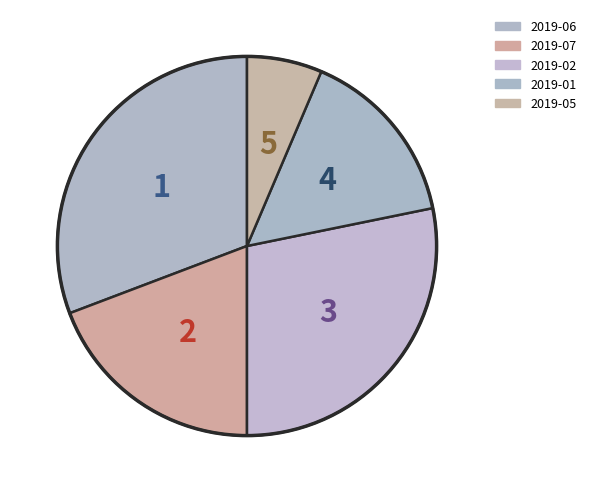

Count the number of slices in the pie.

5